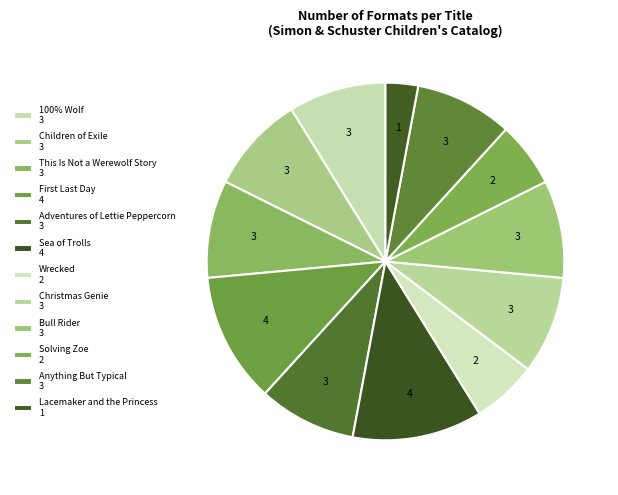

The Sea of Trolls slice represents 12% of the pie. True or false?

True